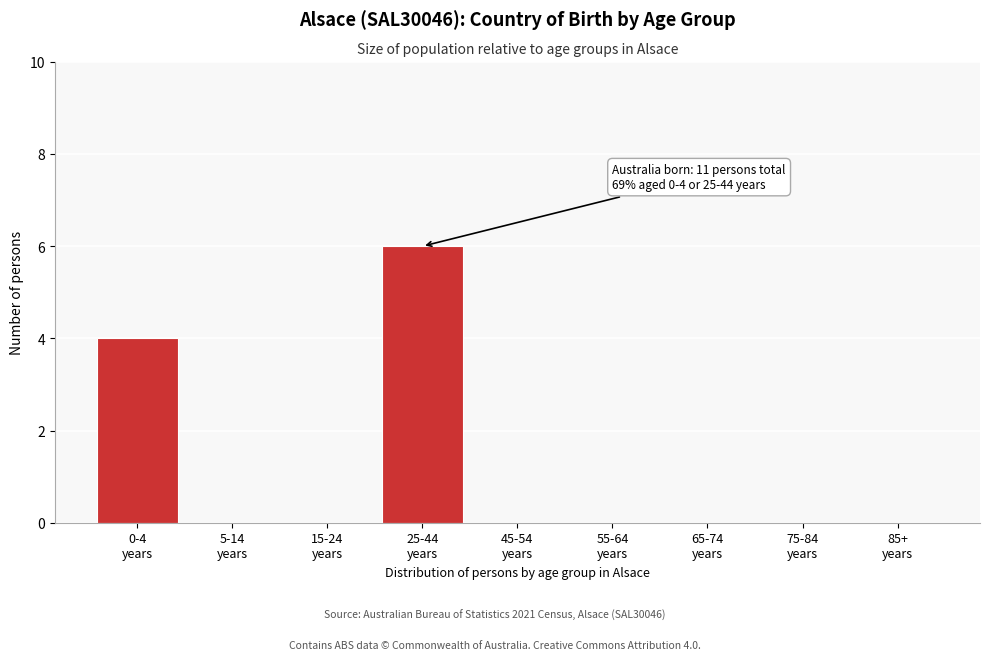

What is the sum of all values?

10